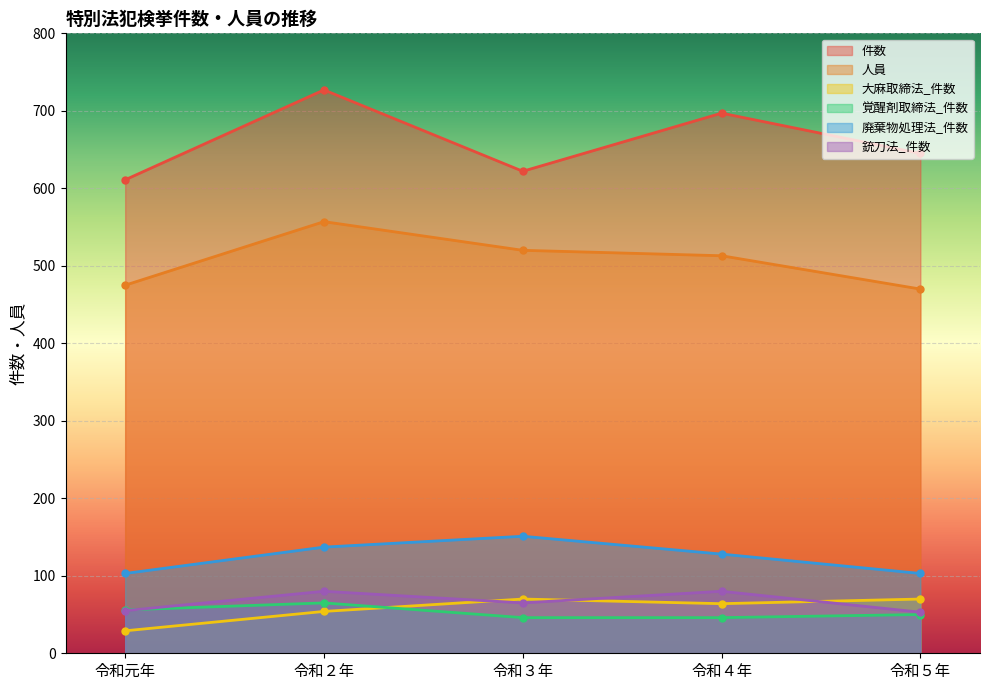

How many distinct data groups are displayed?

6